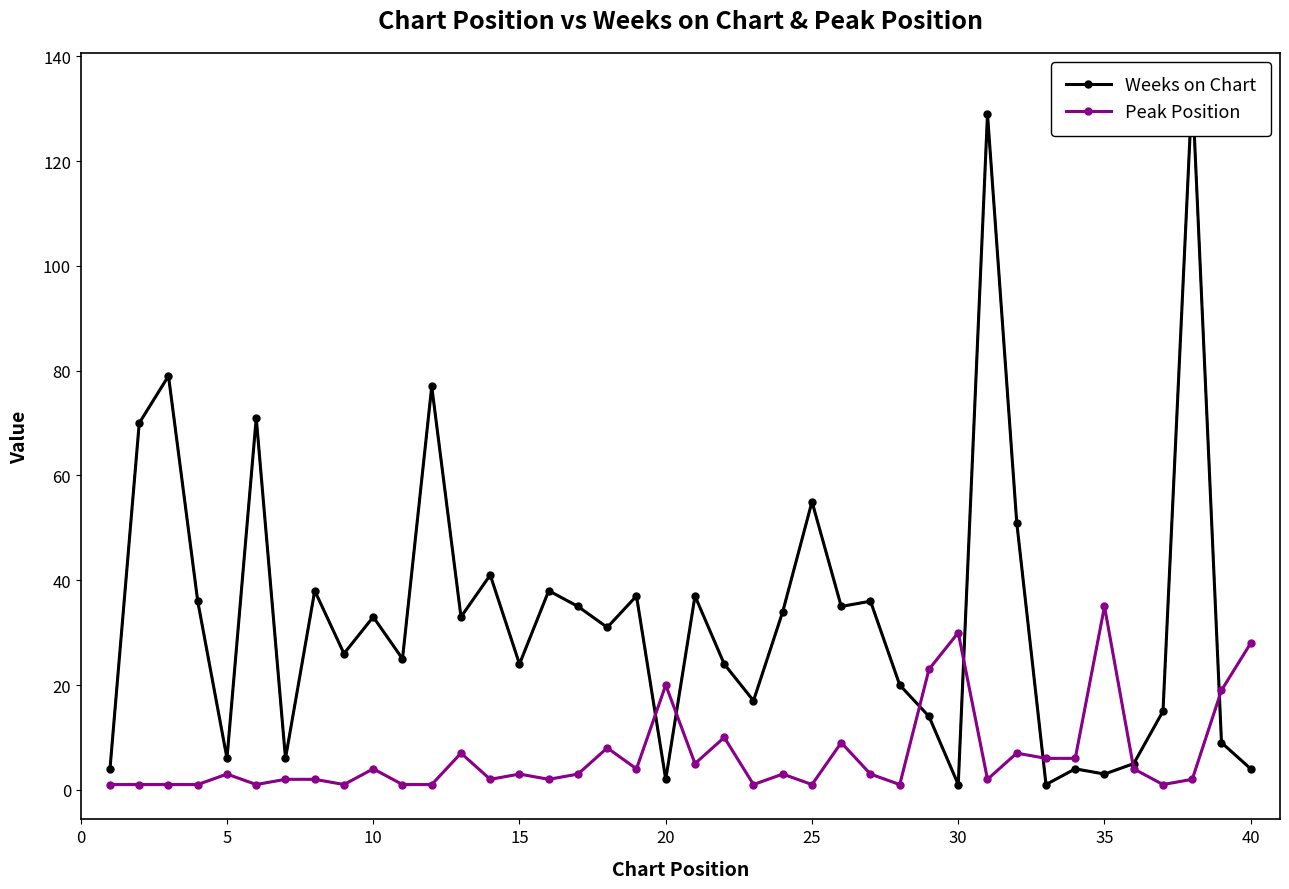

What is the difference between the maximum and minimum values in the Weeks on Chart series?

133